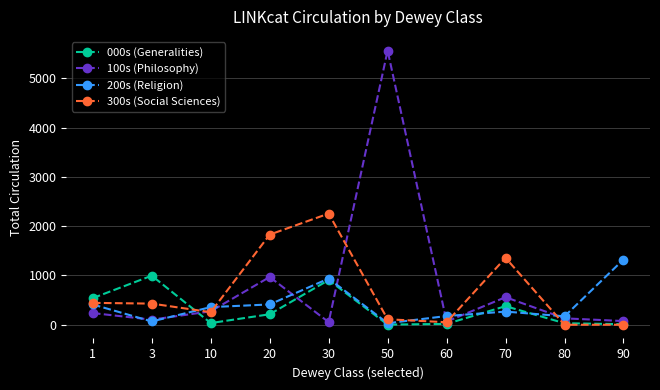

List the series in order of their peak value, lowest first.

000s (Generalities), 200s (Religion), 300s (Social Sciences), 100s (Philosophy)